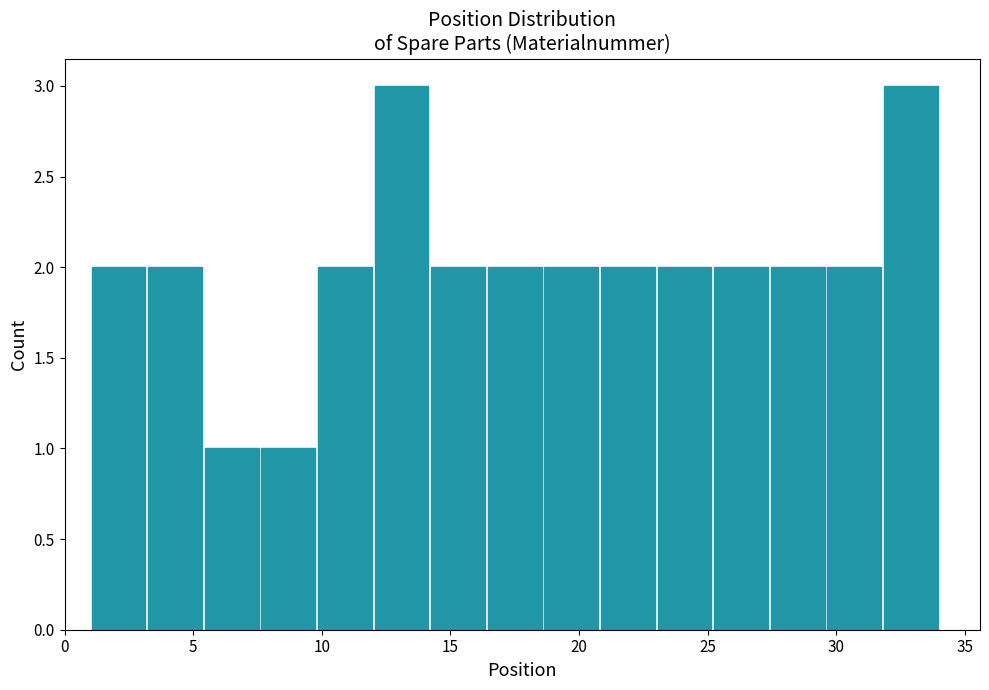

Reading left to right, list every bar in this chart as the range it spans on the x-axis followed by its height. Neither the bar edges nor the heights are printed on the chart, so give them approximately, as read against the axes.

1.0 to 3.2: 2
3.2 to 5.4: 2
5.4 to 7.6: 1
7.6 to 9.8: 1
9.8 to 12.0: 2
12.0 to 14.2: 3
14.2 to 16.4: 2
16.4 to 18.6: 2
18.6 to 20.8: 2
20.8 to 23.0: 2
23.0 to 25.2: 2
25.2 to 27.4: 2
27.4 to 29.6: 2
29.6 to 31.8: 2
31.8 to 34.0: 3